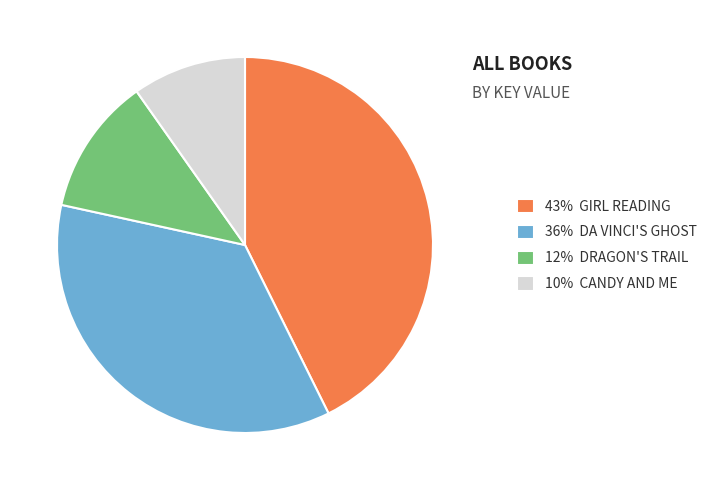

True or false: 36% DA VINCI'S GHOST accounts for 36% of the total.

True